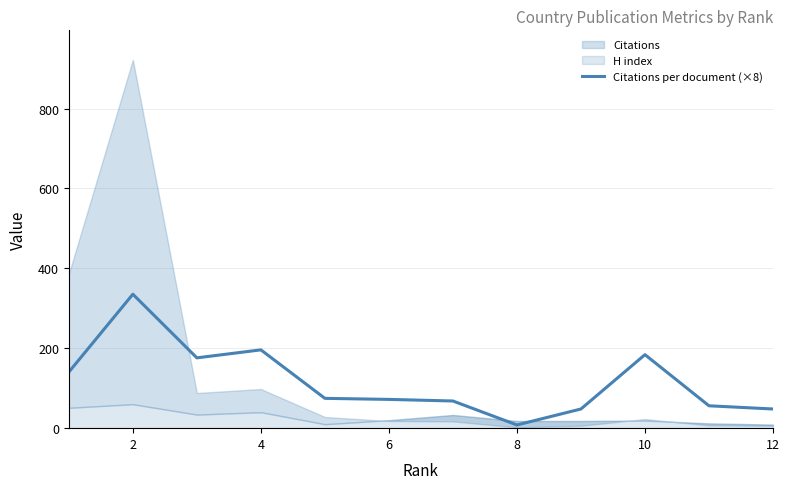

The value of Citations per document (×8) at 6 is 38.7. True or false?

False